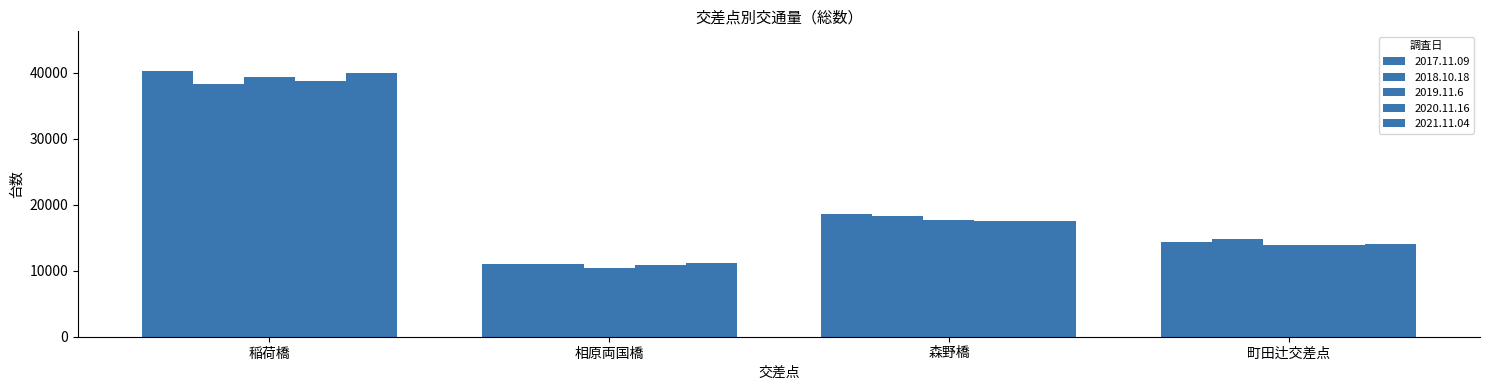

What is the maximum value shown in the chart?

40217